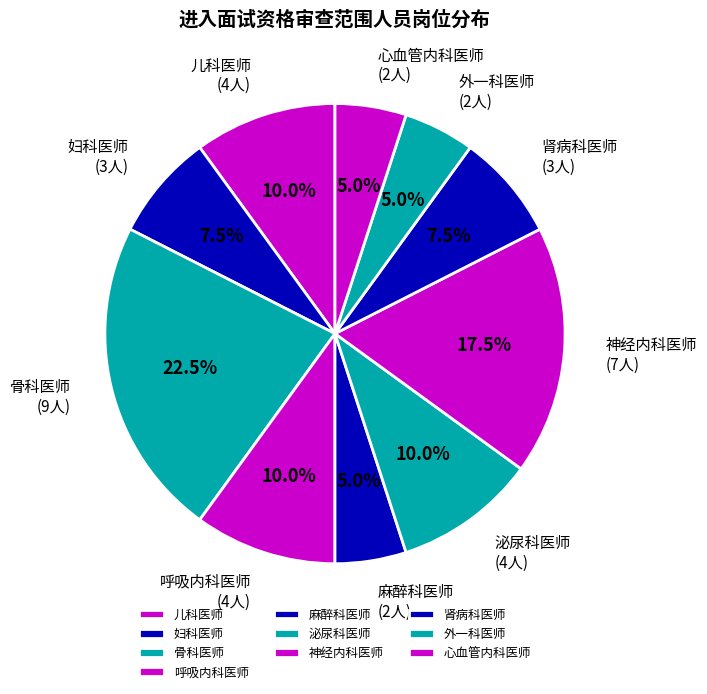

What percentage is NOT represented by 骨科医师?

77.5%